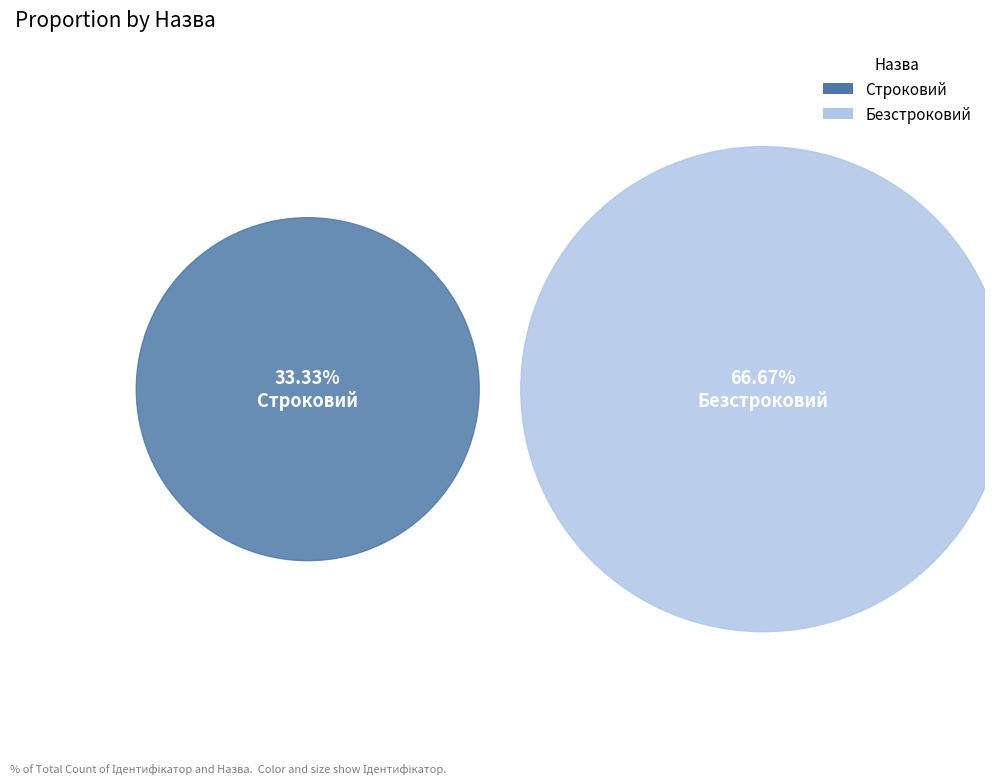

Is there a majority slice in this chart?

Yes